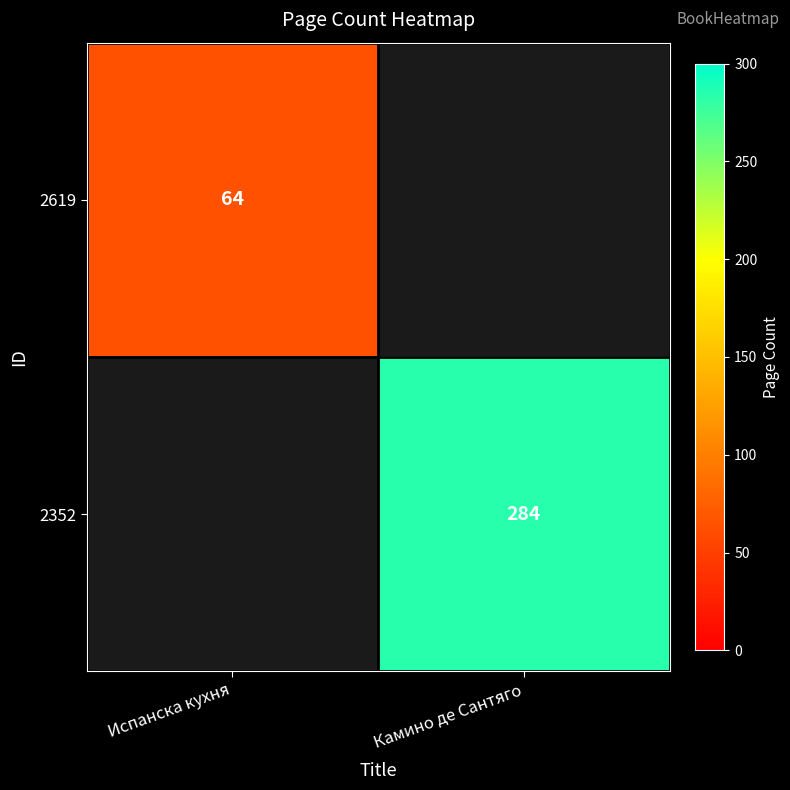

The value of 2619 at Испанска кухня is 92. True or false?

False